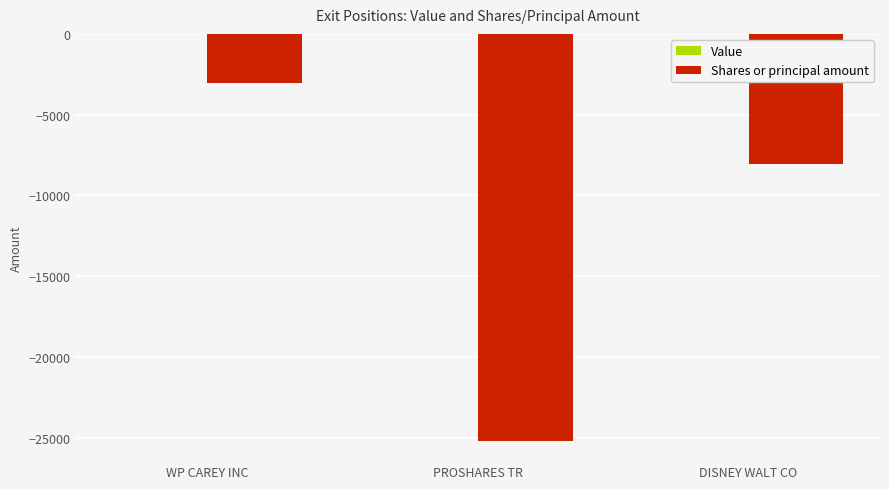

What is the maximum value shown in the chart?

-3050